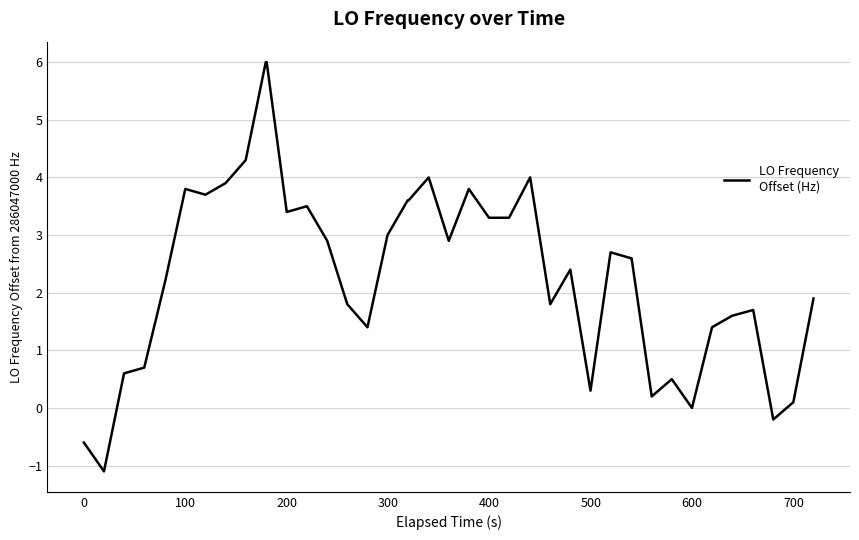

Is this an area chart (filled region under the line)?

No